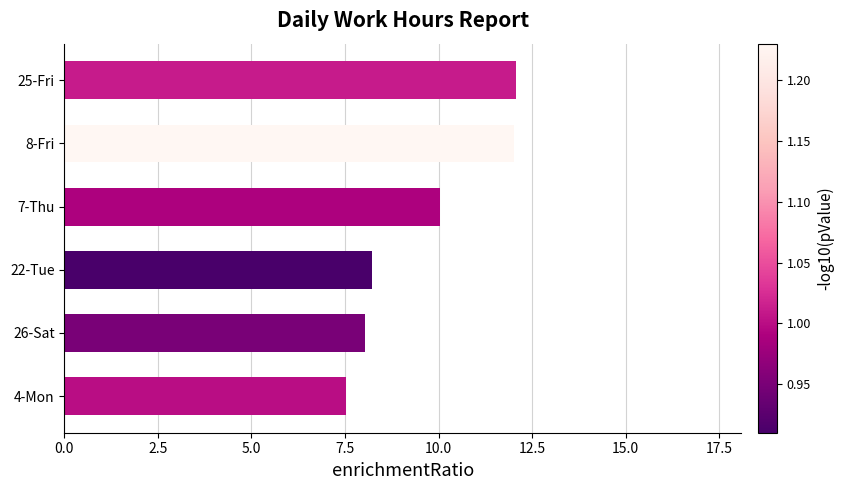

How many values exceed 10?

3